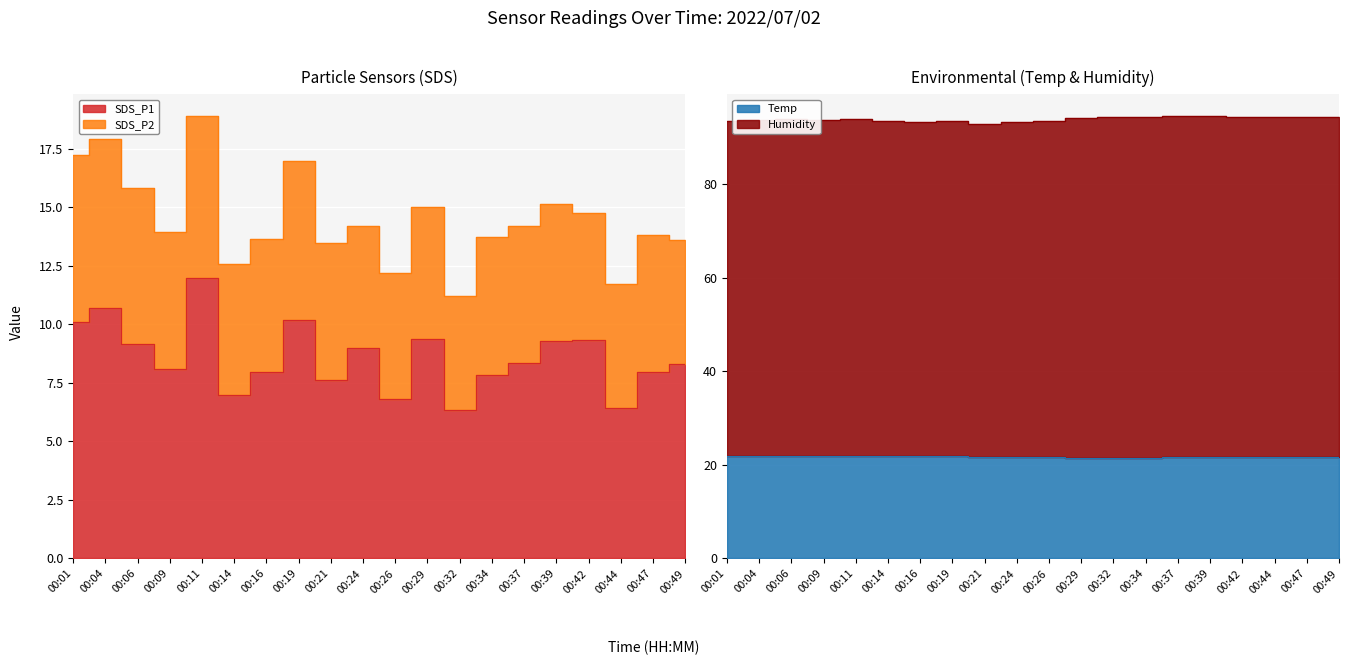

How many series are shown in this chart?

2